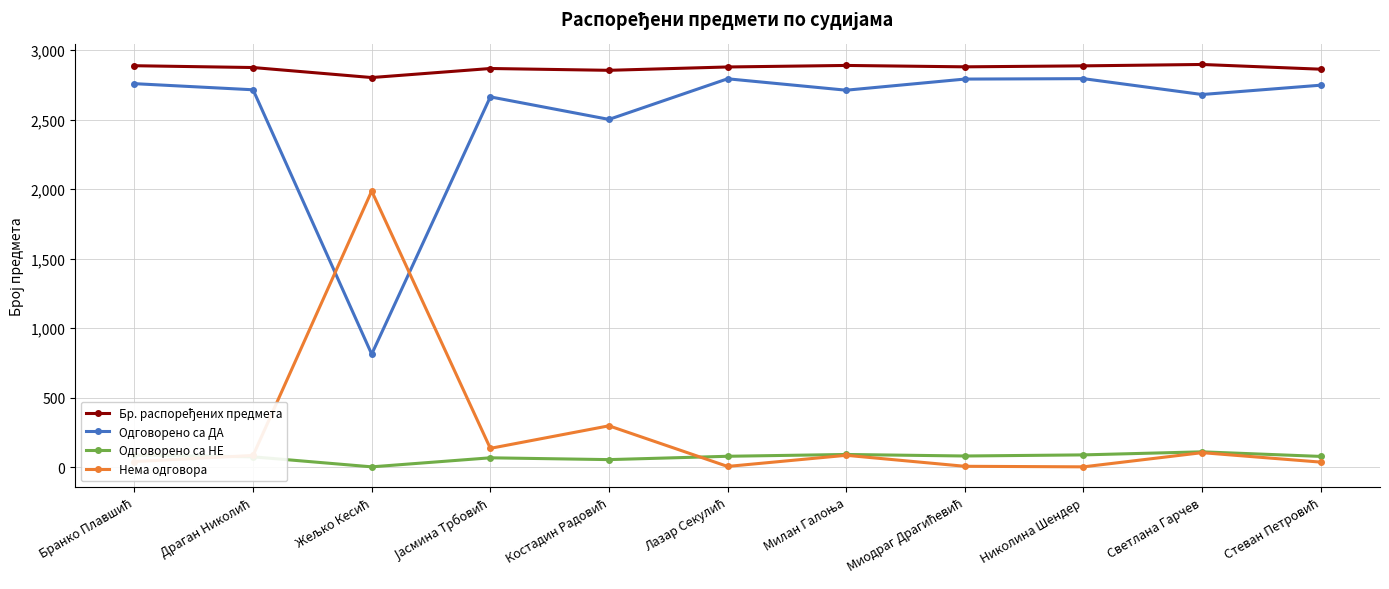

At how many categories does at least one series exceed 229?

11